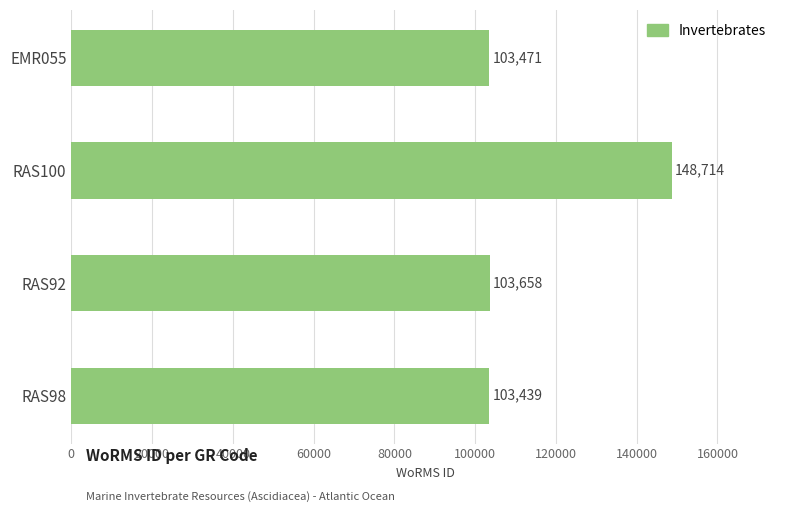

How many bars are there in total?

4